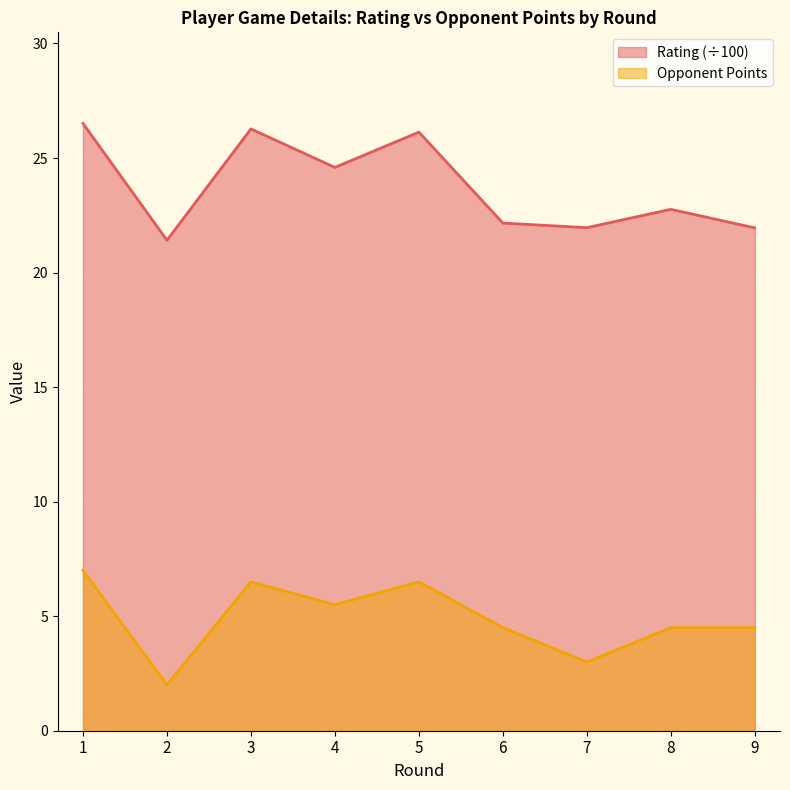

Reading left to right, list all the values displayed in this chart.

Rating: 26.5	21.4	26.3	24.6	26.1	22.2	22.0	22.8	21.9
Opponent Points: 7.0	2.0	6.5	5.5	6.5	4.5	3.0	4.5	4.5